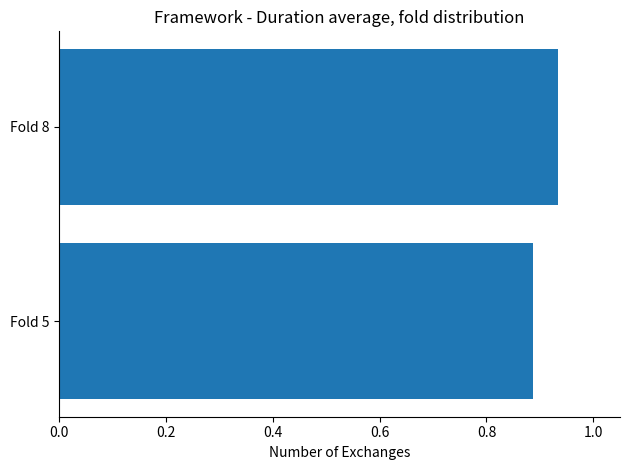

At which label is the value closest to 0?

Fold 5